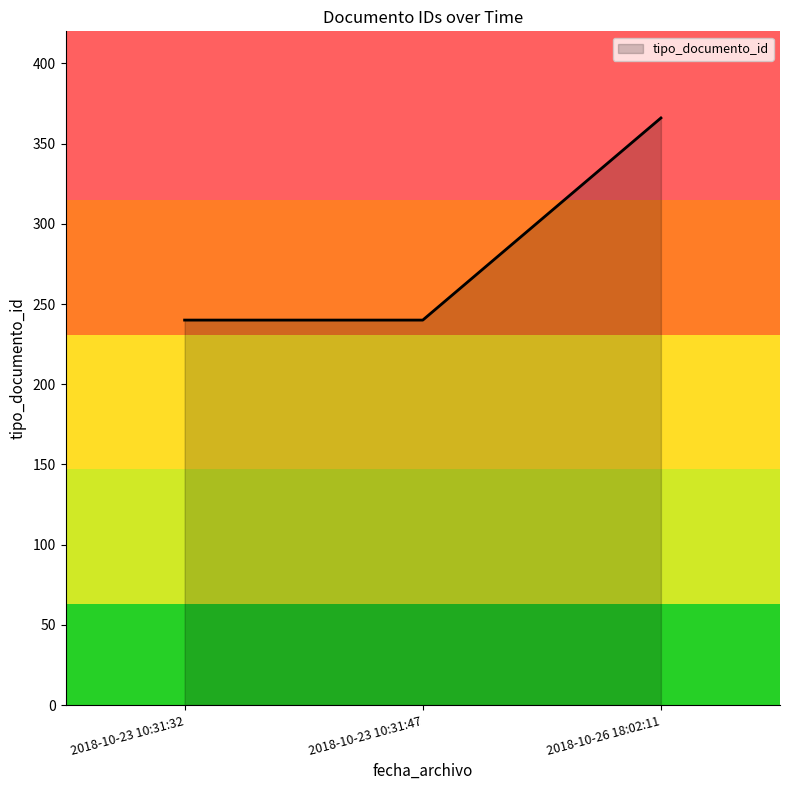

The value at 2018-10-23 10:31:32 is 240. True or false?

True